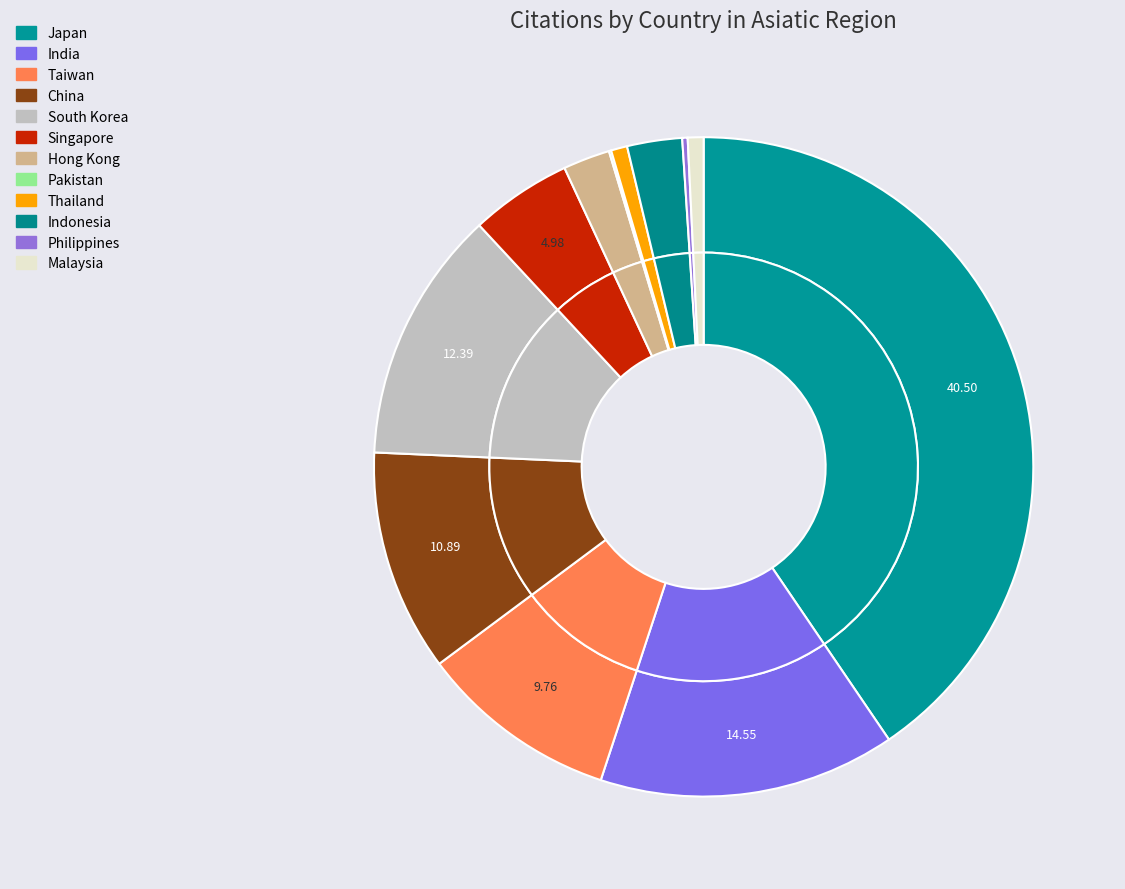

To the nearest percent, what is the difference between the largest and smallest slice percentages?

40%